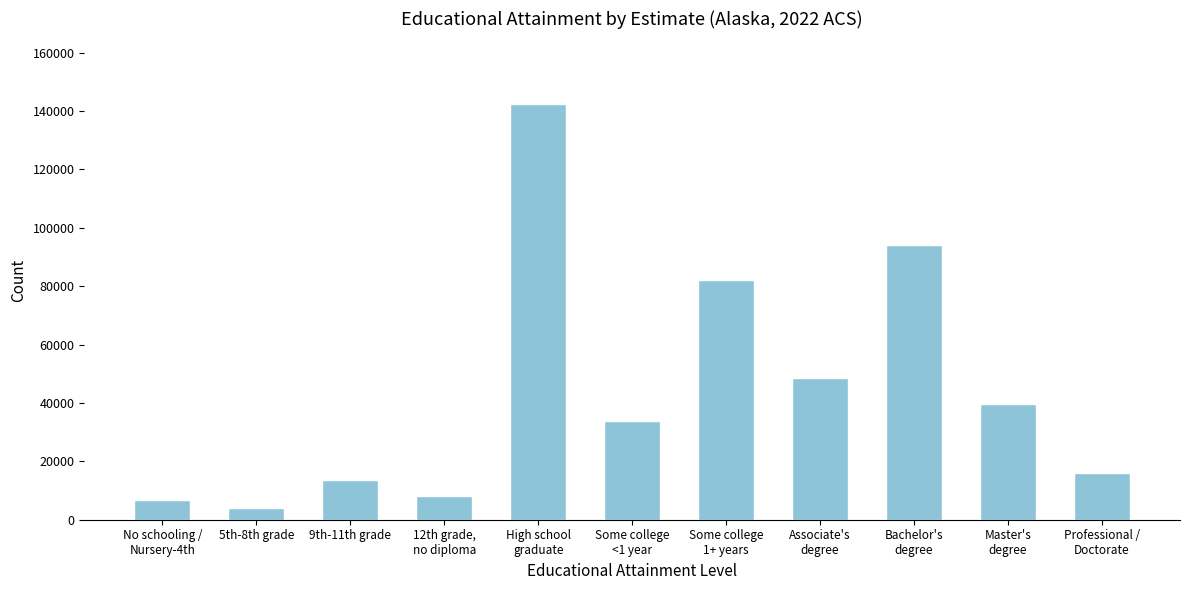

Reading right to left, what are all the values shown in this chart?

15927	39551	94168	48370	82215	33863	142455	8169	13550	4153	6797